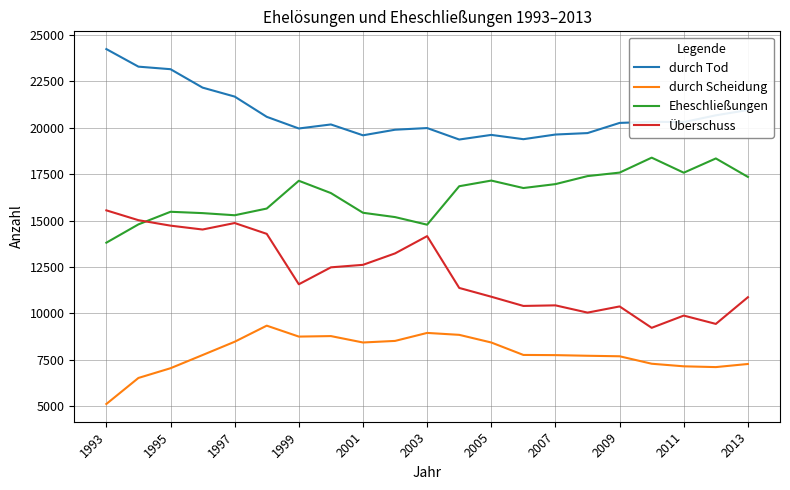

Which series has the largest range (max minus min)?

Überschuss